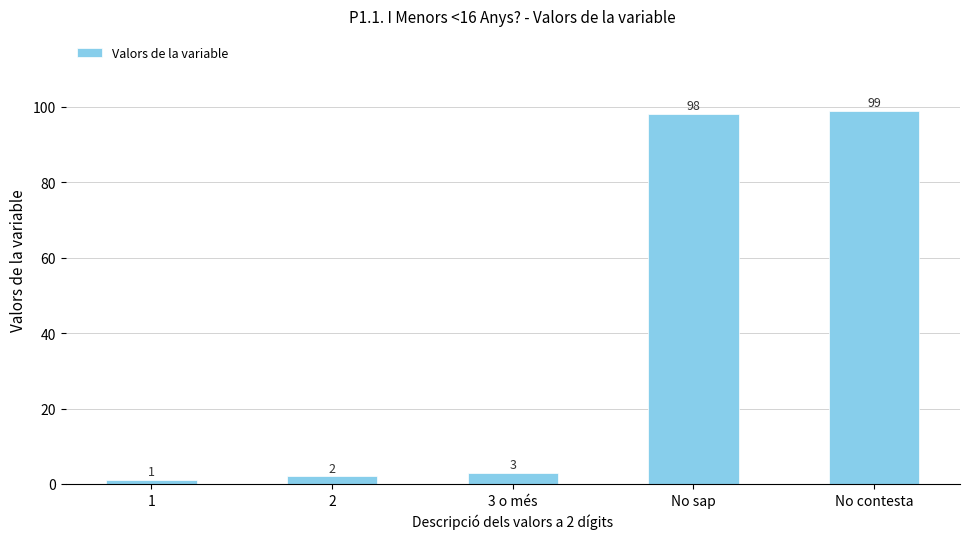

True or false: the data shows 50 at No sap.

False